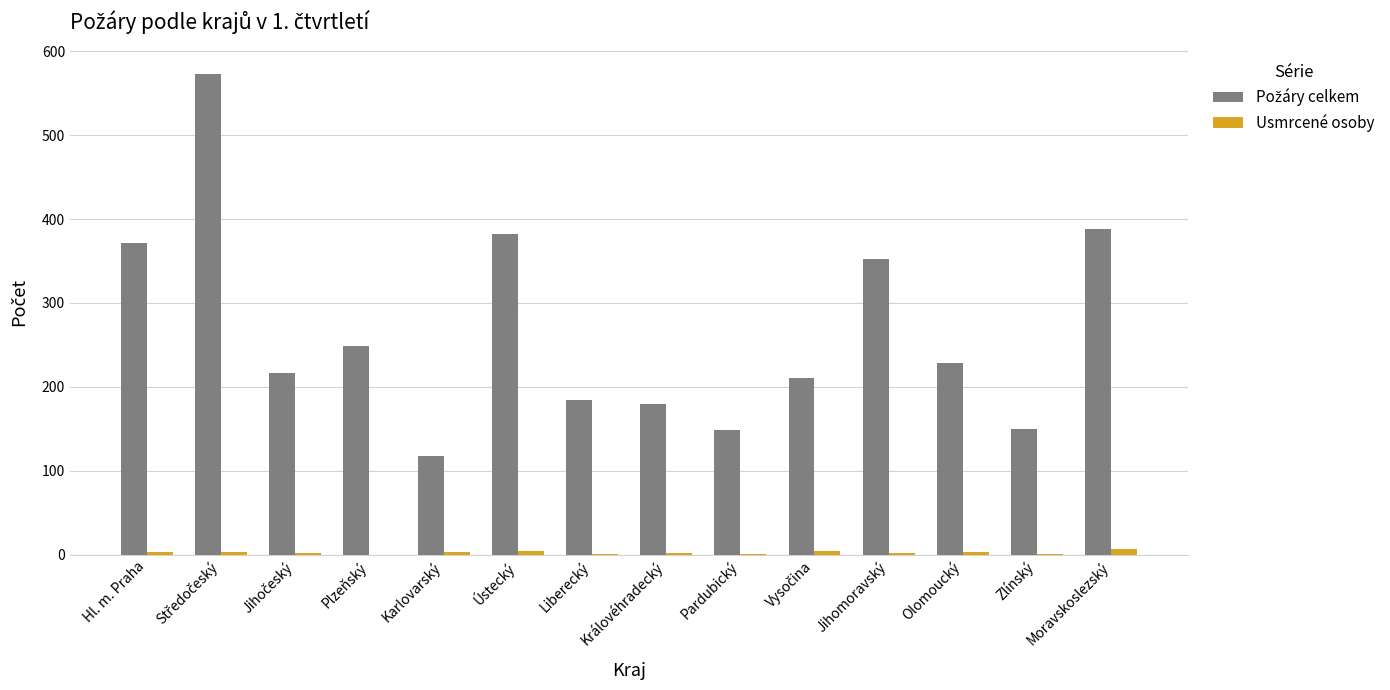

What is the total value across all series at Plzeňský?

249